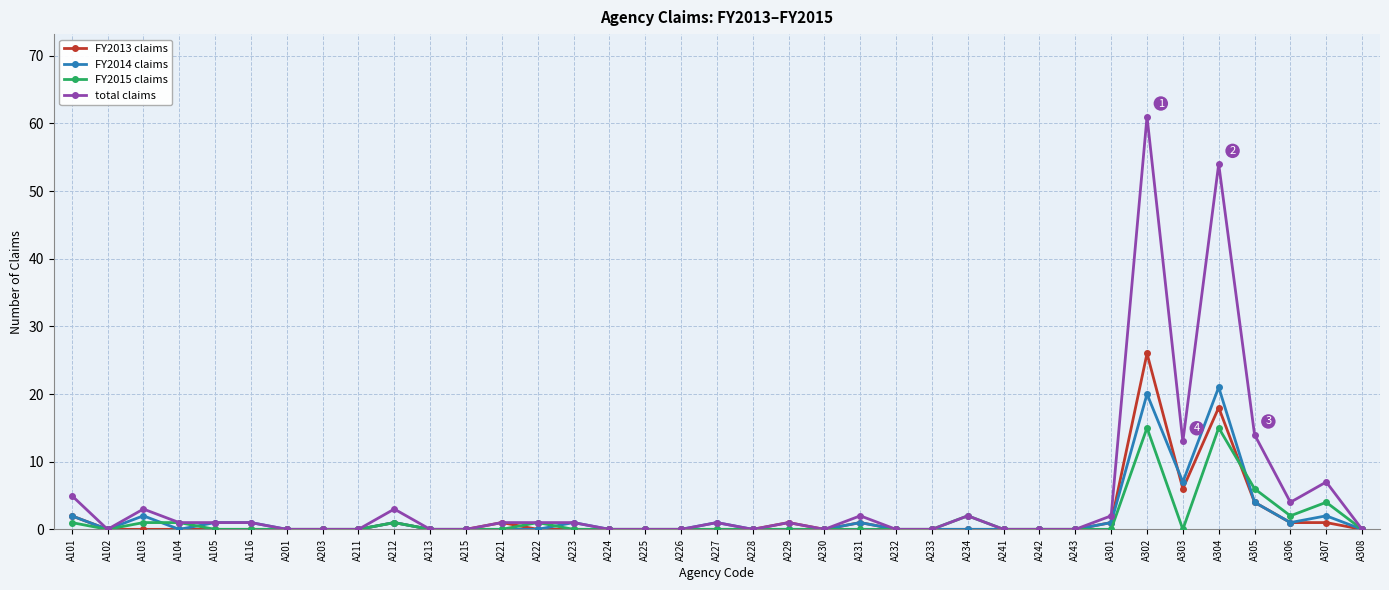

Reading right to left, extract all data points from this chart.

FY2013 claims: A308=0	A307=1	A306=1	A305=4	A304=18	A303=6	A302=26	A301=1	A243=0	A242=0	A241=0	A234=0	A233=0	A232=0	A231=1	A230=0	A229=1	A228=0	A227=0	A226=0	A225=0	A224=0	A223=0	A222=0	A221=1	A215=0	A213=0	A212=1	A211=0	A203=0	A201=0	A116=0	A105=0	A104=0	A103=0	A102=0	A101=2
FY2014 claims: A308=0	A307=2	A306=1	A305=4	A304=21	A303=7	A302=20	A301=1	A243=0	A242=0	A241=0	A234=0	A233=0	A232=0	A231=1	A230=0	A229=0	A228=0	A227=1	A226=0	A225=0	A224=0	A223=1	A222=0	A221=0	A215=0	A213=0	A212=1	A211=0	A203=0	A201=0	A116=1	A105=1	A104=0	A103=2	A102=0	A101=2
FY2015 claims: A308=0	A307=4	A306=2	A305=6	A304=15	A303=0	A302=15	A301=0	A243=0	A242=0	A241=0	A234=2	A233=0	A232=0	A231=0	A230=0	A229=0	A228=0	A227=0	A226=0	A225=0	A224=0	A223=0	A222=1	A221=0	A215=0	A213=0	A212=1	A211=0	A203=0	A201=0	A116=0	A105=0	A104=1	A103=1	A102=0	A101=1
total claims: A308=0	A307=7	A306=4	A305=14	A304=54	A303=13	A302=61	A301=2	A243=0	A242=0	A241=0	A234=2	A233=0	A232=0	A231=2	A230=0	A229=1	A228=0	A227=1	A226=0	A225=0	A224=0	A223=1	A222=1	A221=1	A215=0	A213=0	A212=3	A211=0	A203=0	A201=0	A116=1	A105=1	A104=1	A103=3	A102=0	A101=5